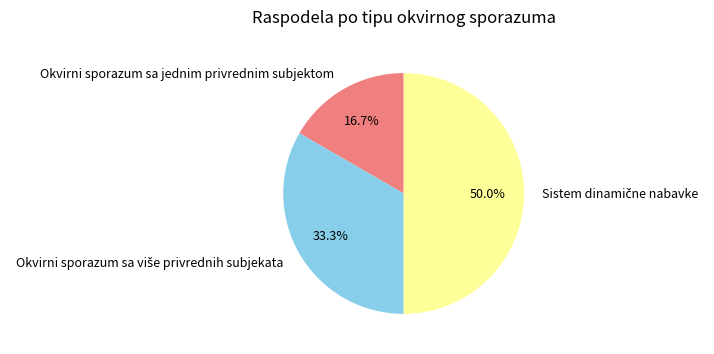

Which category has the smallest portion of the pie?

Okvirni sporazum sa jednim privrednim subjektom